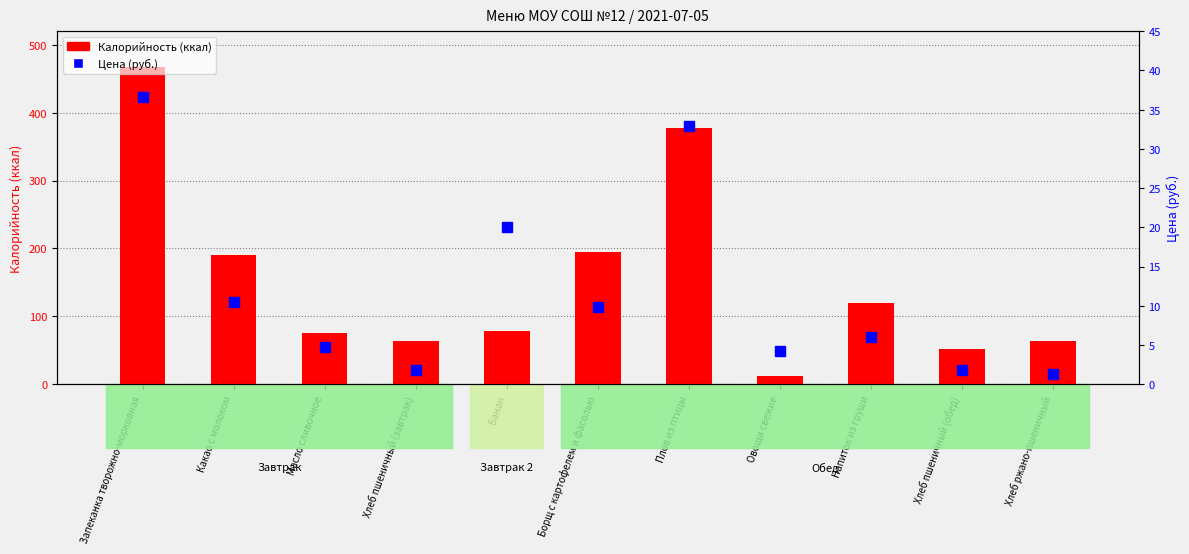

How many data points does each series have?

11